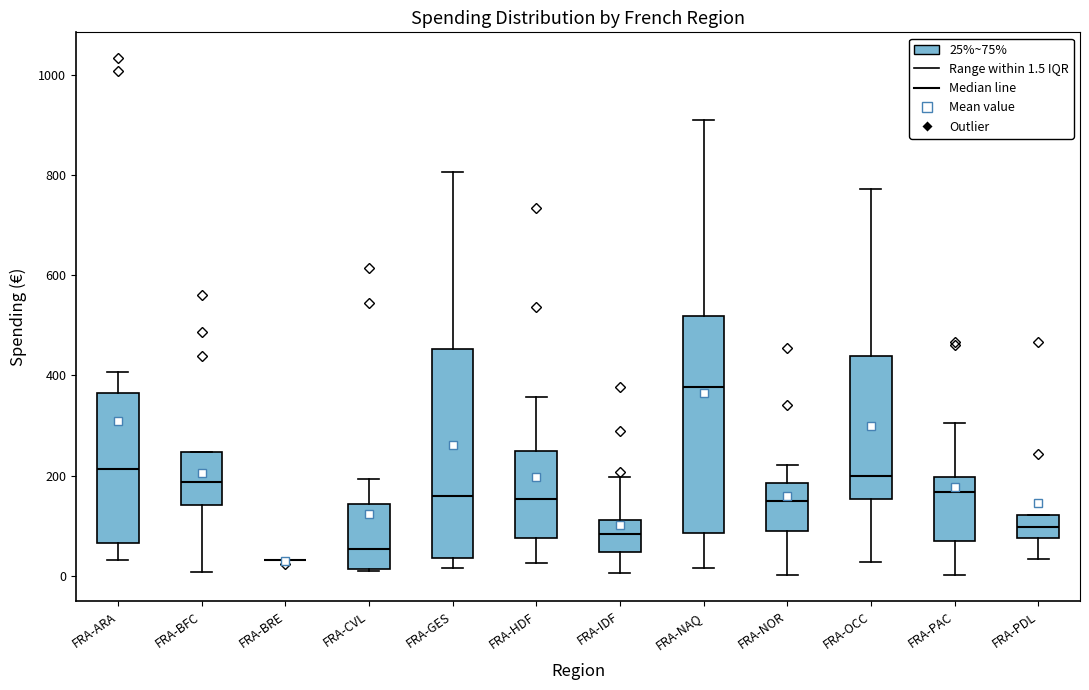

Where does the median line of the box for FRA-BFC sit on the y-axis? The values are not printed on the chart, so give them approximately, as read against the axis.

180